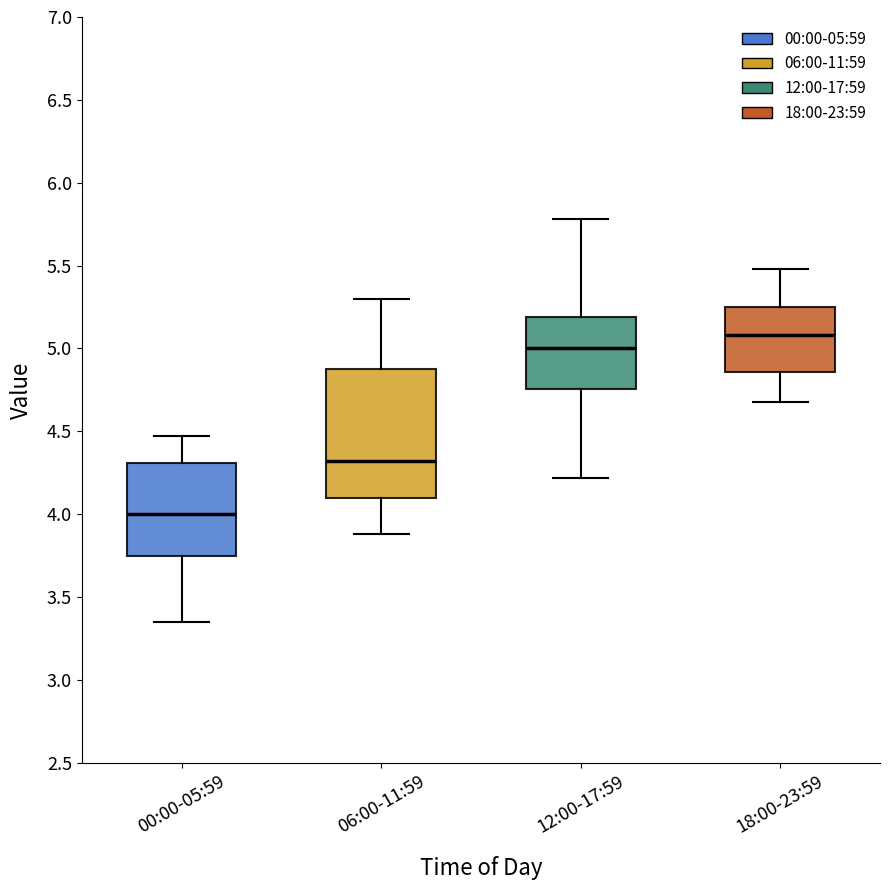

Which box is the tallest, from its lower edge to its upper edge?

06:00-11:59